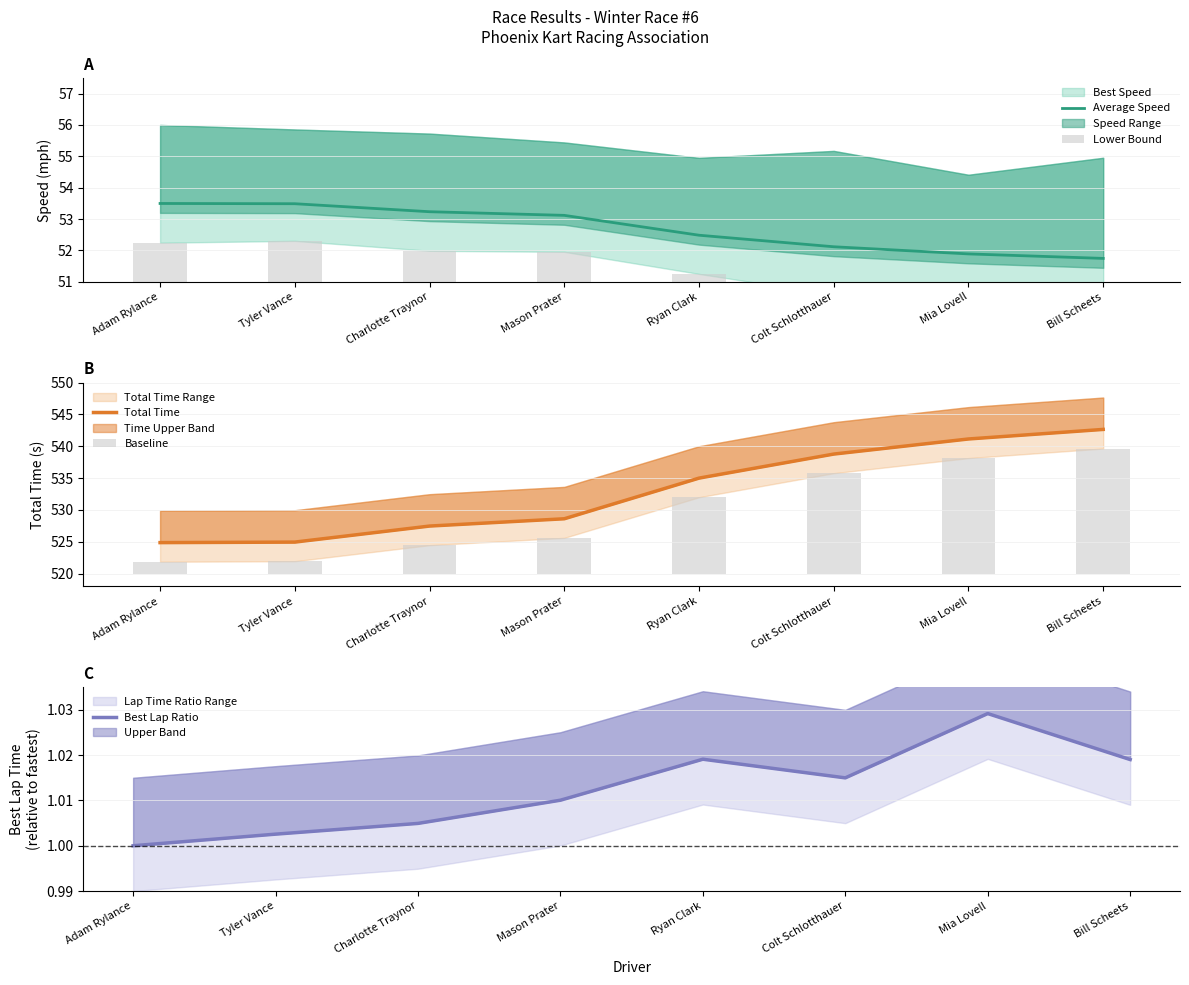

What is the difference between the Baseline values at Charlotte Traynor and Tyler Vance?

2.5